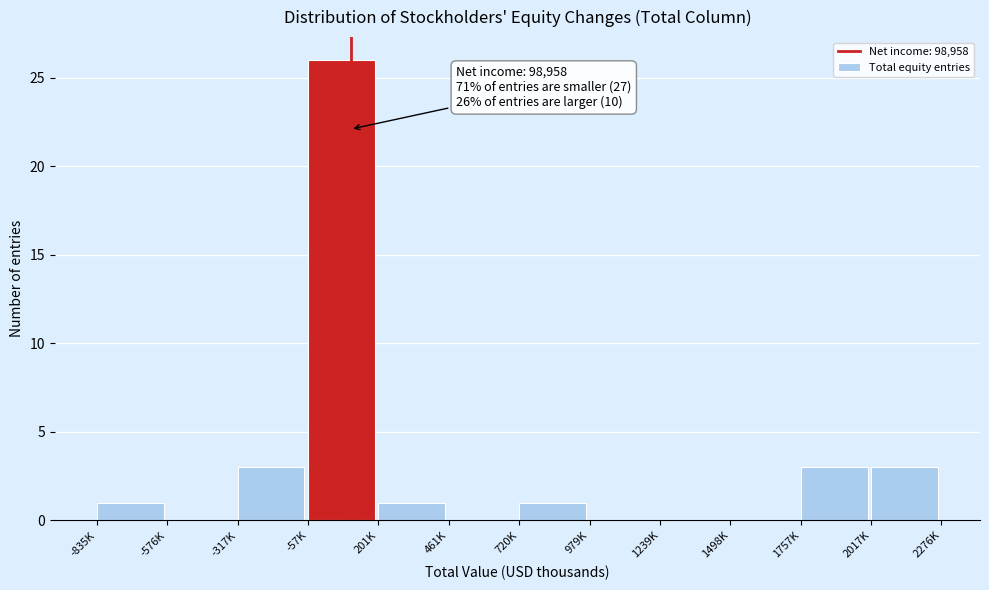

Reading left to right, extract all data points from this chart.

-835K=1	-576K=0	-317K=3	-57K=26	201K=1	461K=0	720K=1	979K=0	1239K=0	1498K=0	1757K=3	2017K=3